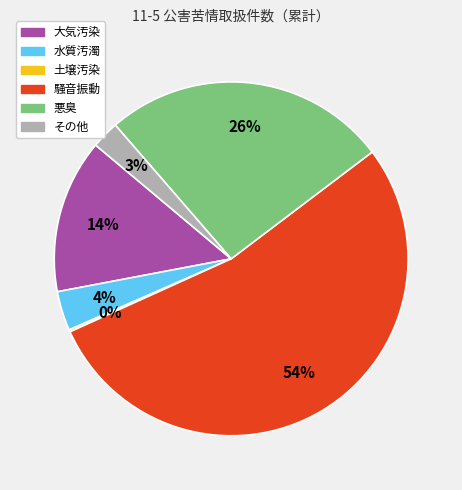

Is there a majority slice in this chart?

Yes